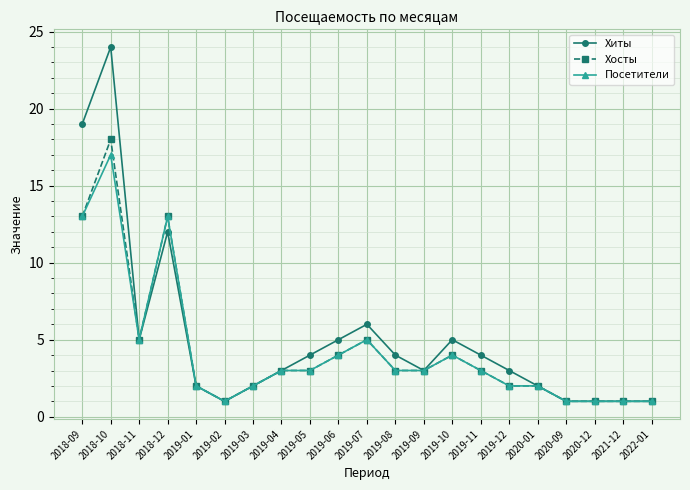

What is the value of the Хиты point at the 5th from the left?

2